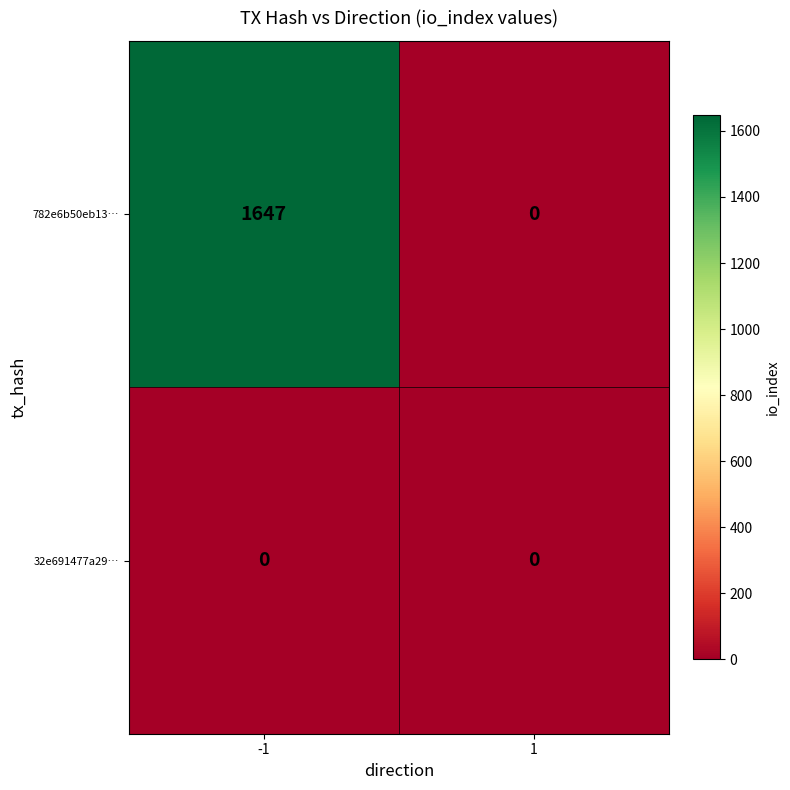

Rank the series at -1 from highest to lowest value.

782e6b50eb13…, 32e691477a29…